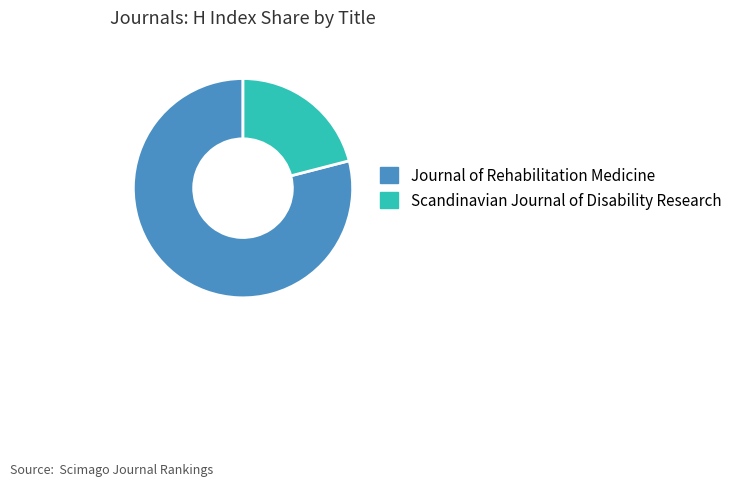

Between Journal of Rehabilitation Medicine and Scandinavian Journal of Disability Research, which is larger?

Journal of Rehabilitation Medicine